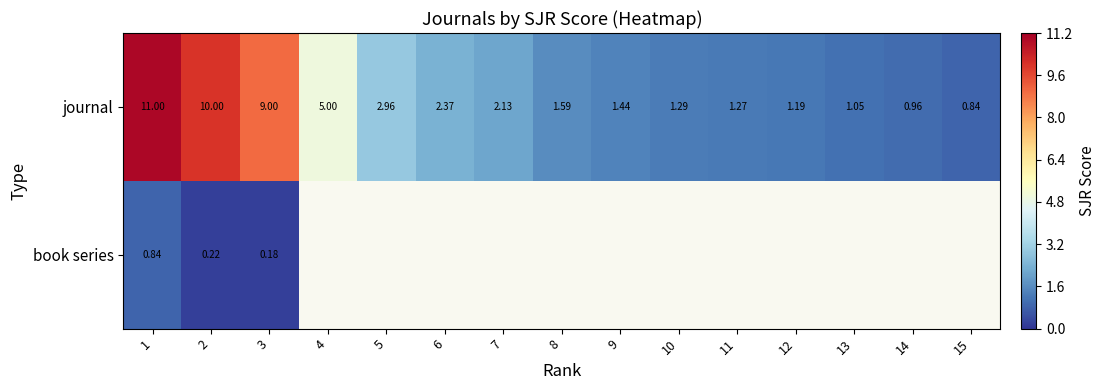

At which category does the chart reach its peak across all series?

1